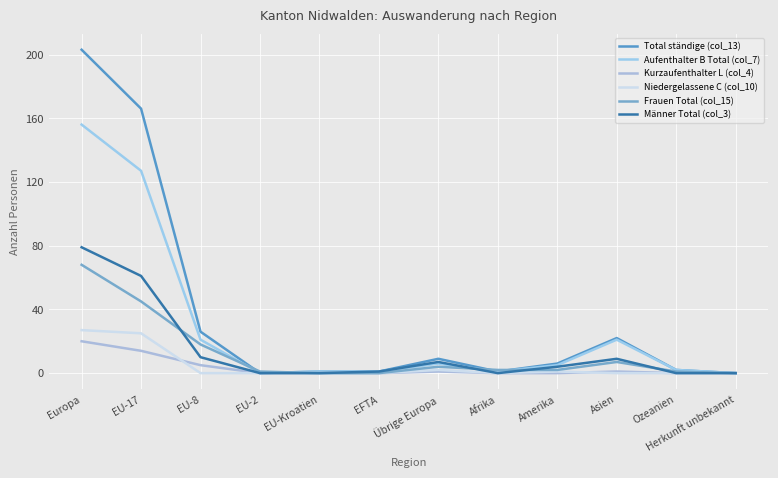

Is the value of Männer Total (col_3) at Herkunft unbekannt greater than the value of Kurzaufenthalter L (col_4) at EU-8?

No